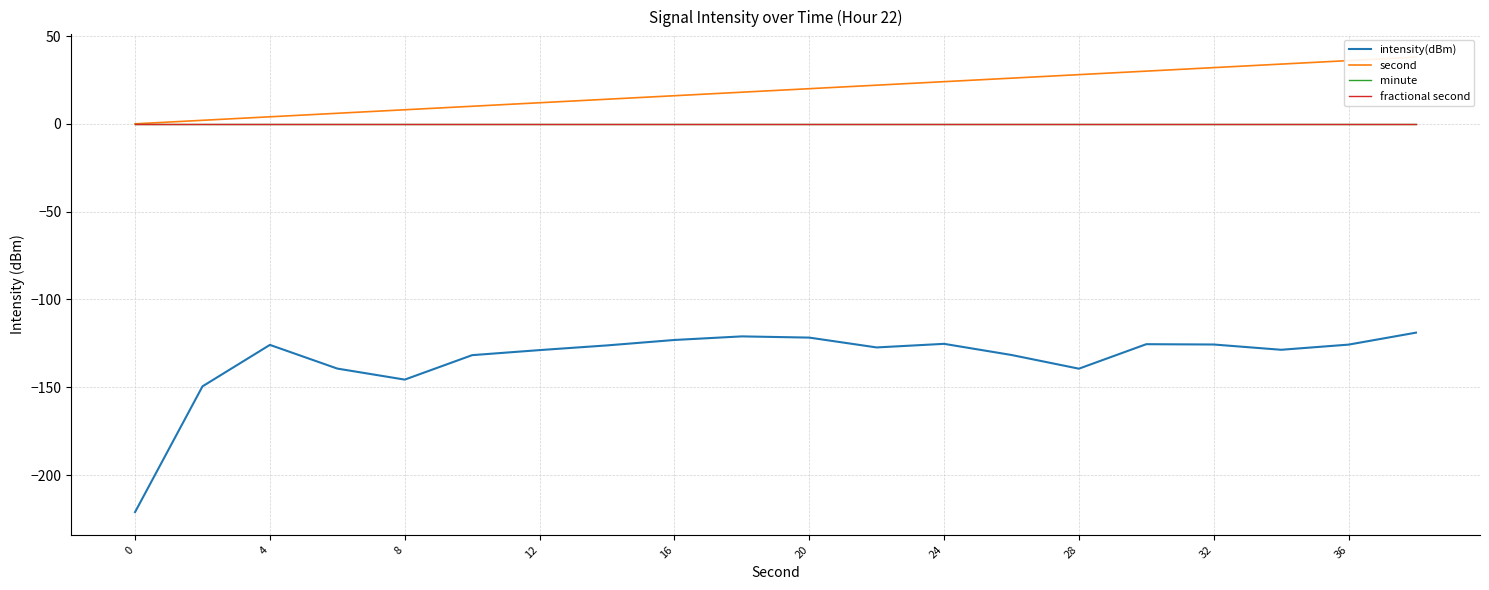

Which series has the largest total across all categories?

second